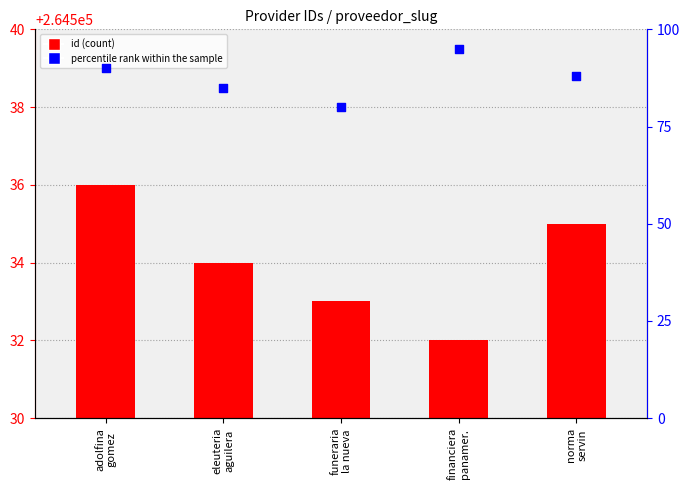

Which series contains the highest Y value?

id